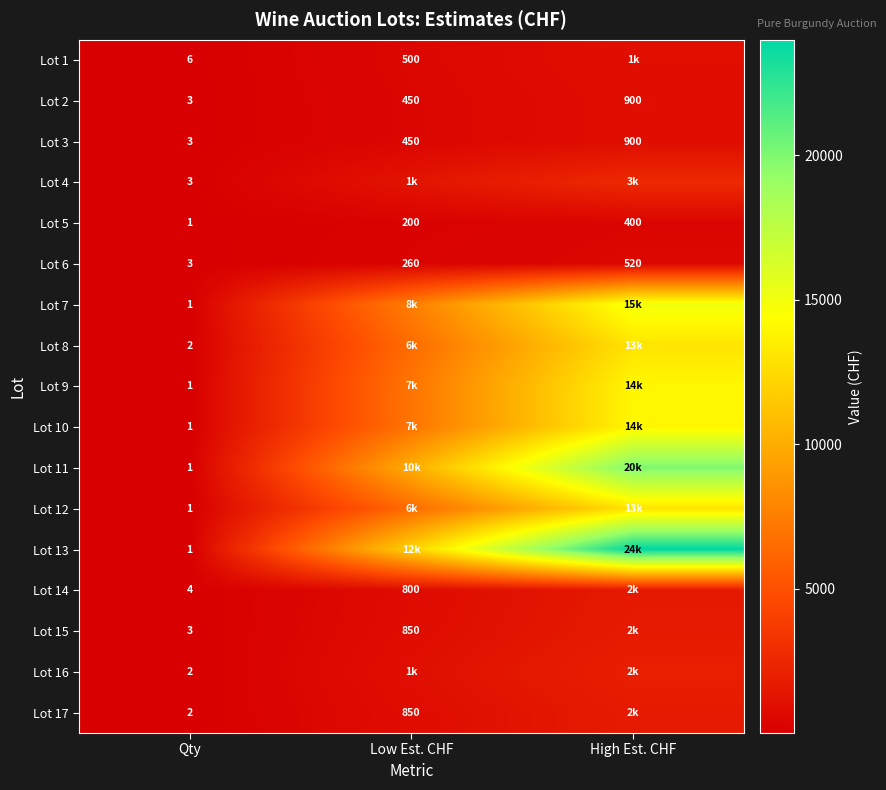

At how many categories does at least one series exceed 16523?

1